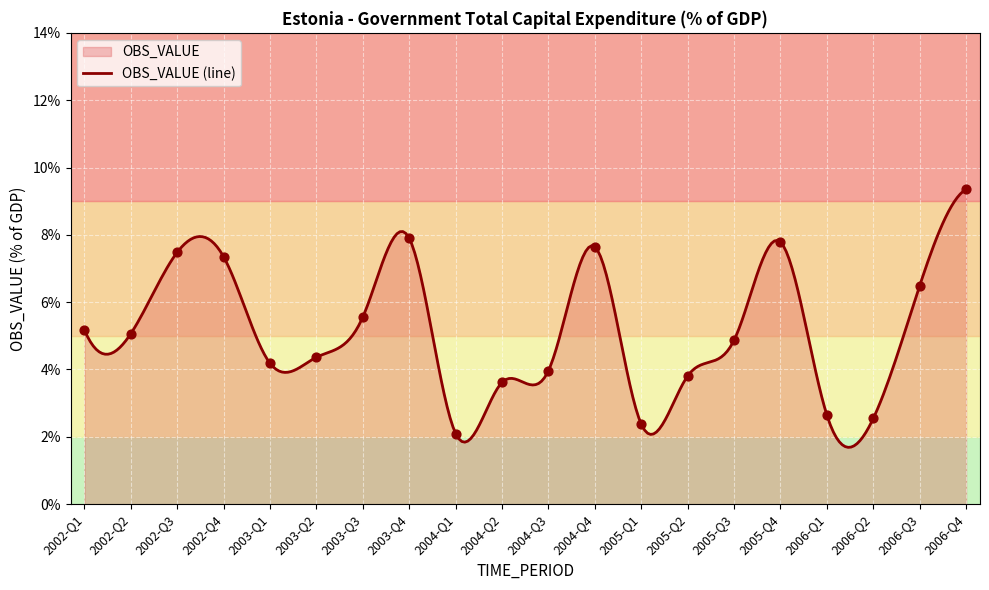

What is the ratio of the value at 2006-Q4 to the value at 2003-Q3?

1.7